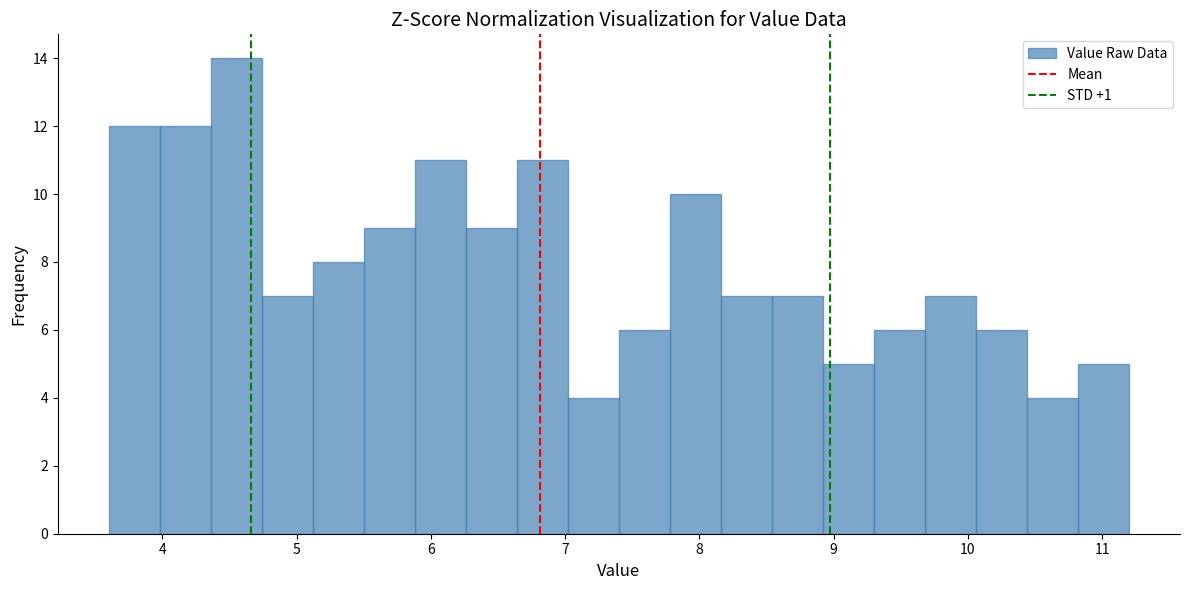

Read against the x-axis, roughly where is the centre of the tallest bar?

4.6